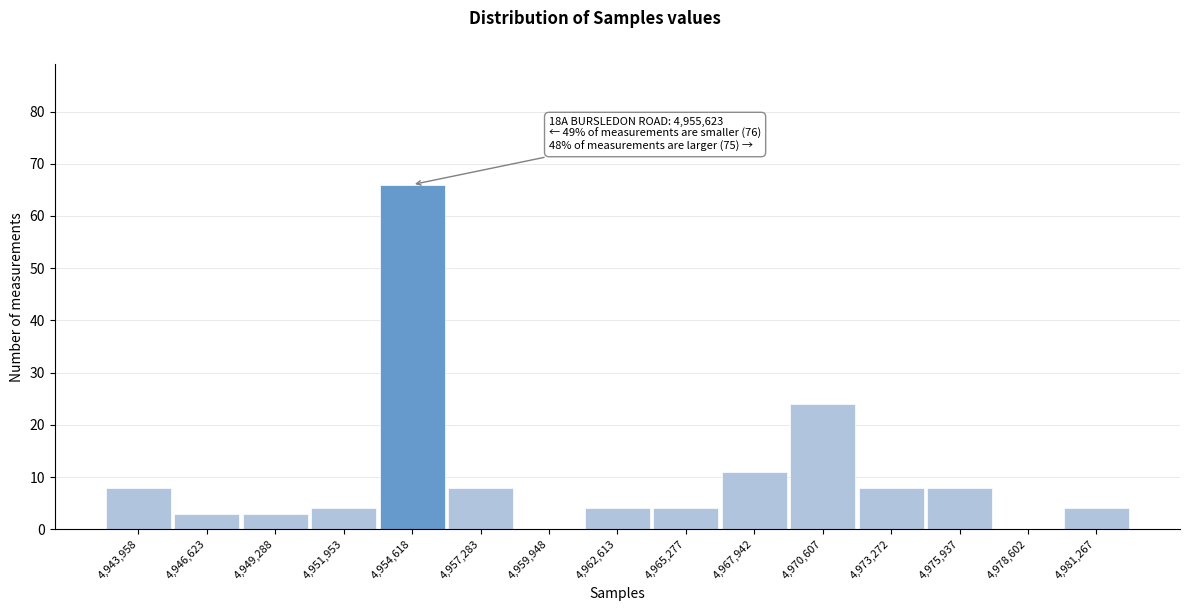

Over which range of the x-axis is the bar tallest?

4953500 to 4956000